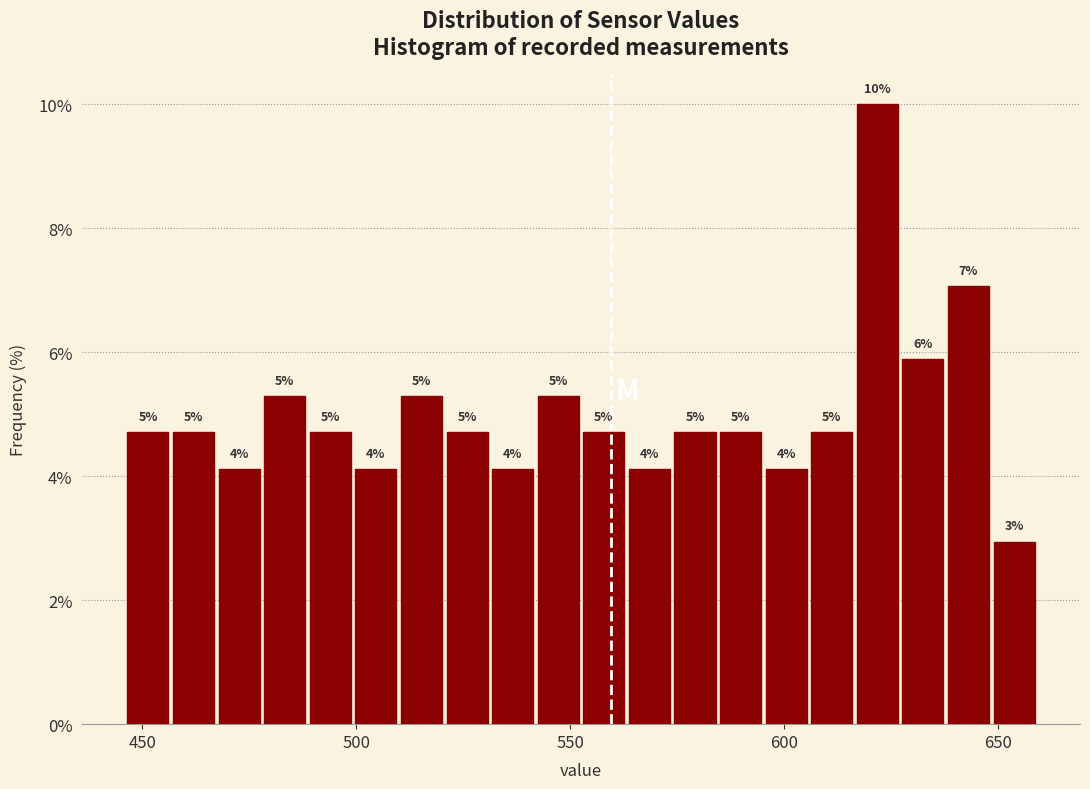

Read against the x-axis, roughly where is the centre of the tallest bar?

620